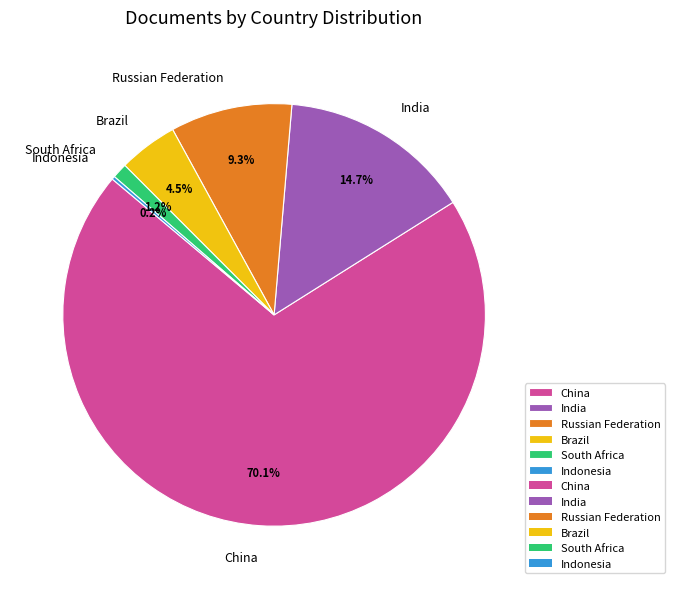

Is it true that India is 15% of the pie?

True